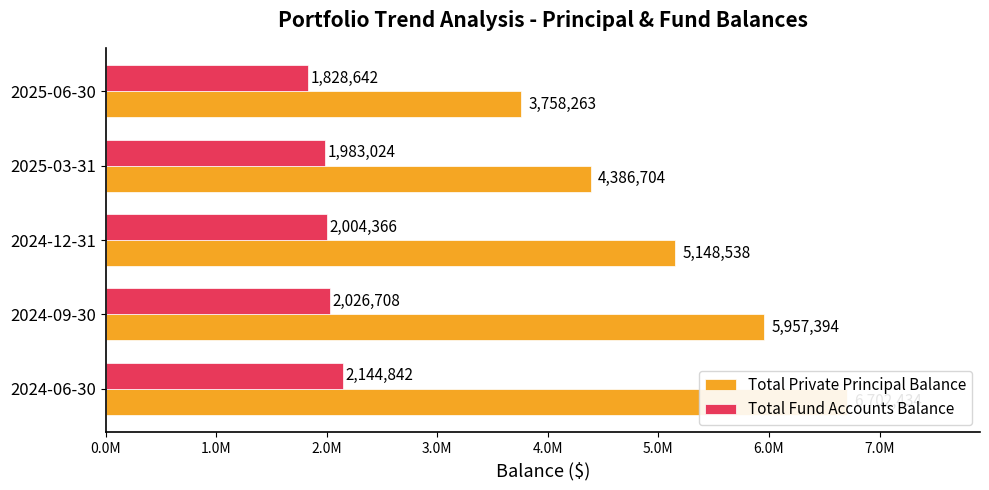

The value of Total Private Principal Balance at 2024-12-31 is 1439419.5. True or false?

False